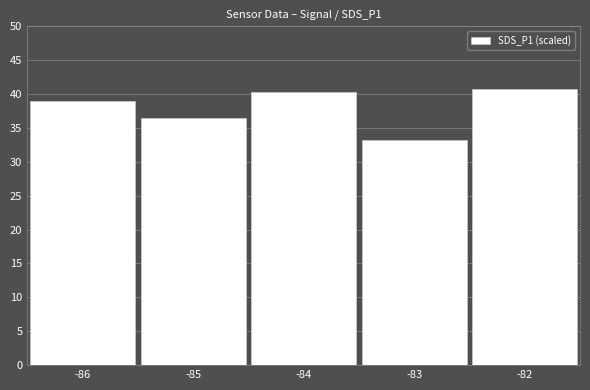

Count the number of values greater than 39.

3